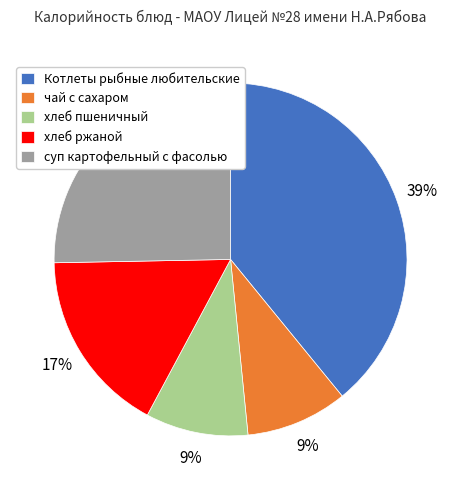

Does Котлеты рыбные любительские represent more than half of the total?

No